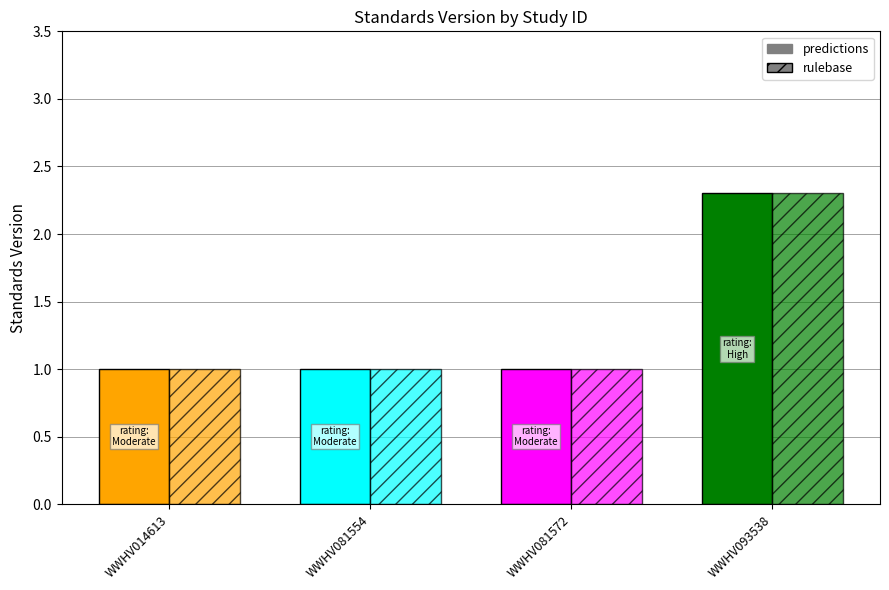

What is the total value across all series at WWHV093538?

4.6